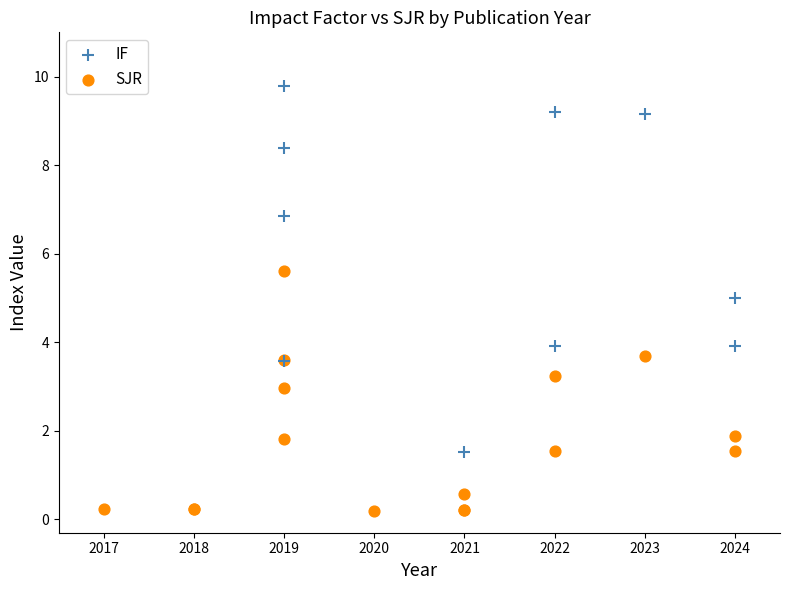

Which series reaches the minimum Y coordinate?

SJR